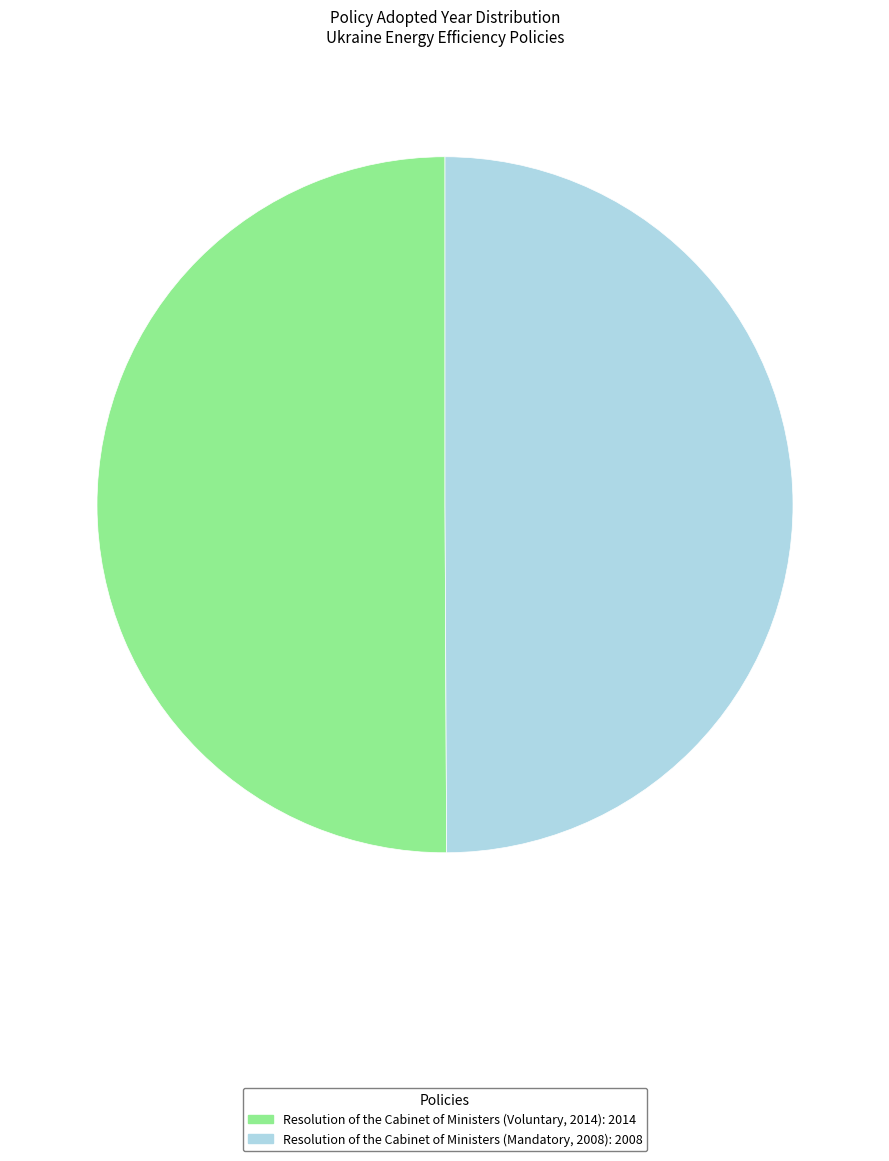

Combined, do Resolution of the Cabinet of Ministers (Mandatory, 2008) and Resolution of the Cabinet of Ministers (Voluntary, 2014) account for over 50%?

Yes